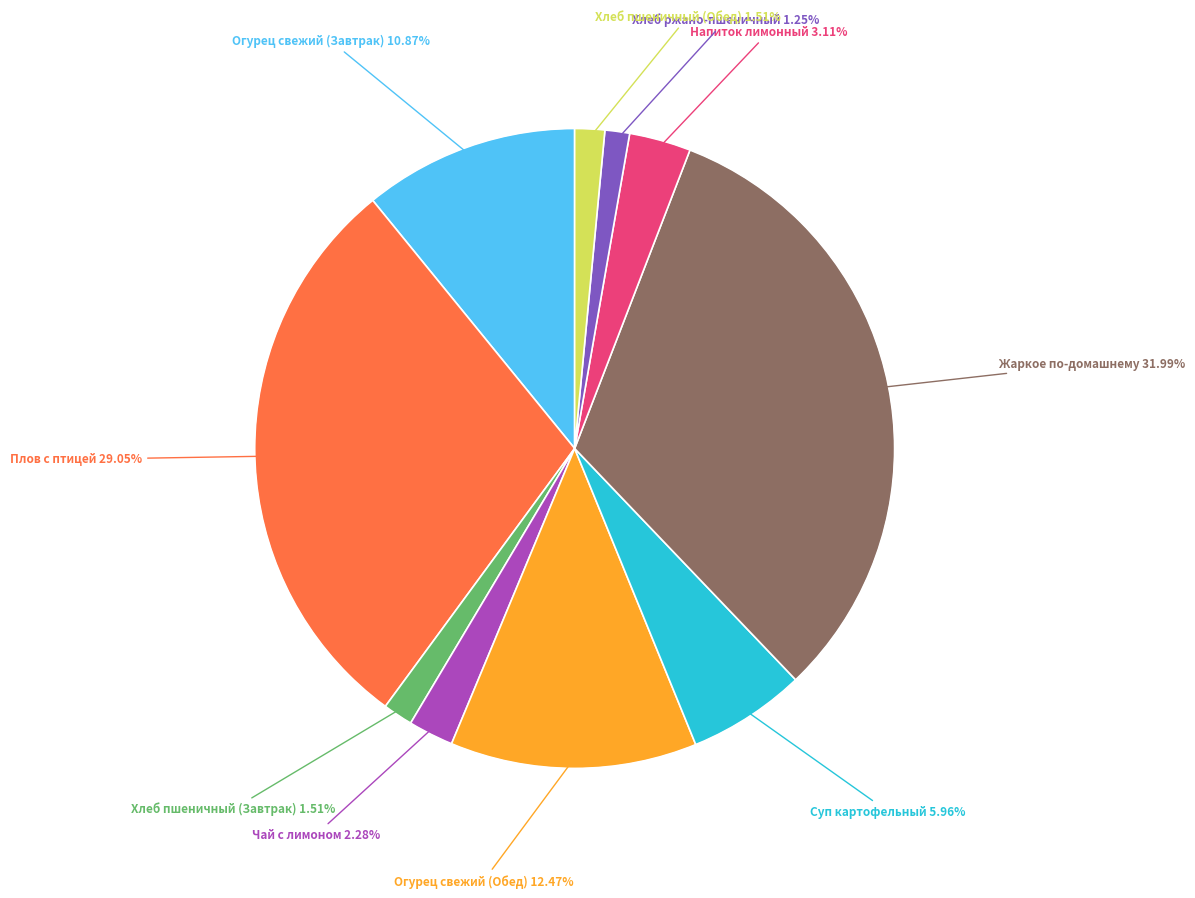

Is there a majority slice in this chart?

No